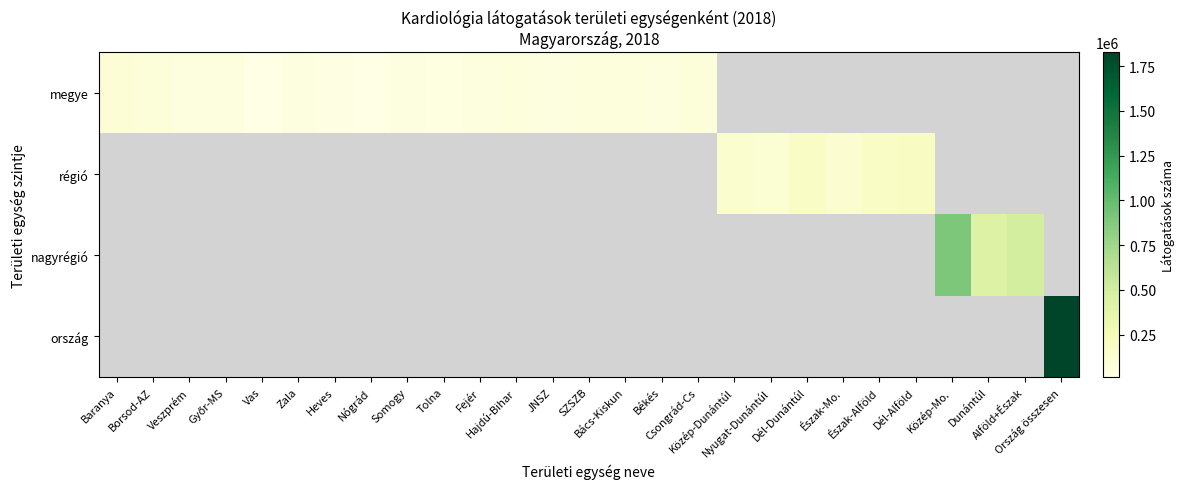

Which category has the highest value across all series?

Ország összesen